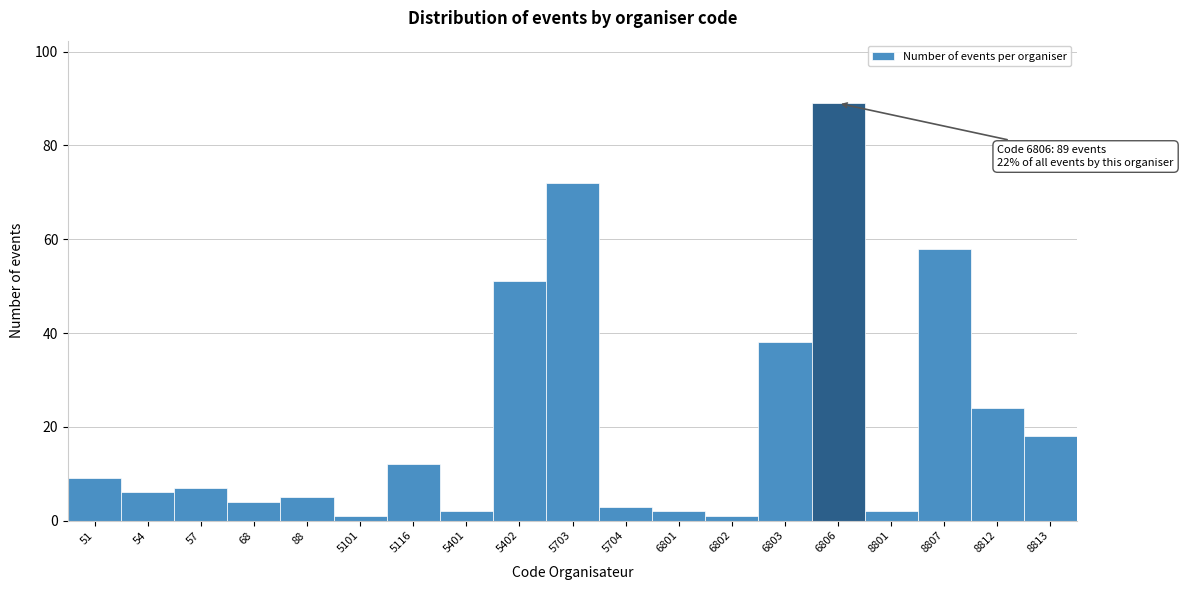

Reading left to right, extract all data points from this chart.

9	6	7	4	5	1	12	2	51	72	3	2	1	38	89	2	58	24	18